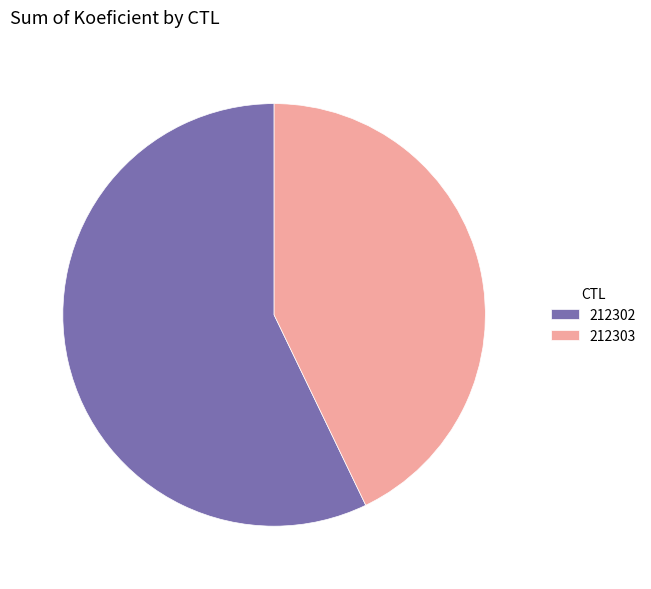

What is the largest slice in the pie chart?

212302